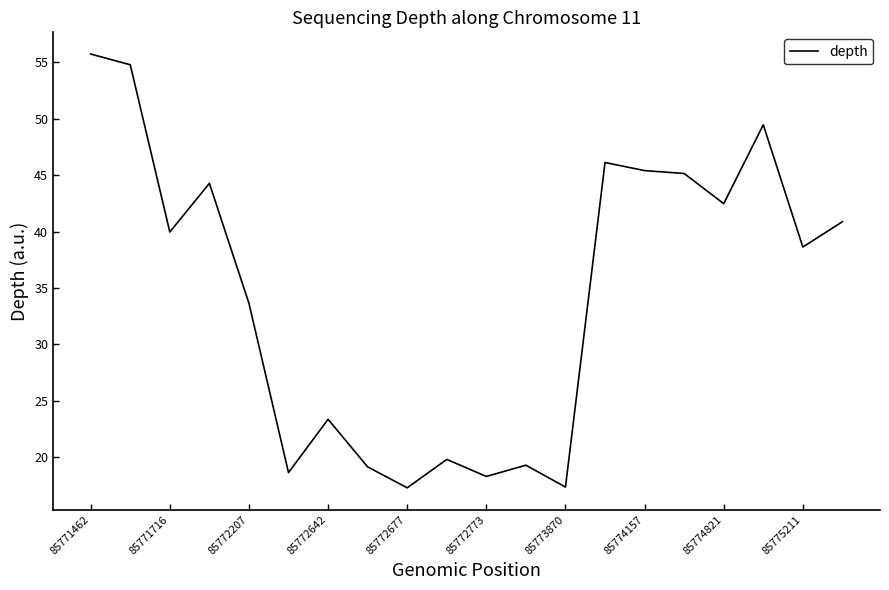

What is the difference between the maximum and minimum values?

38.4